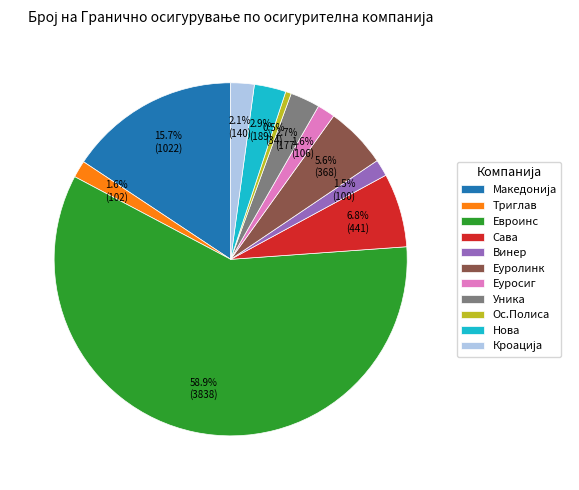

Does any single category account for the majority?

Yes